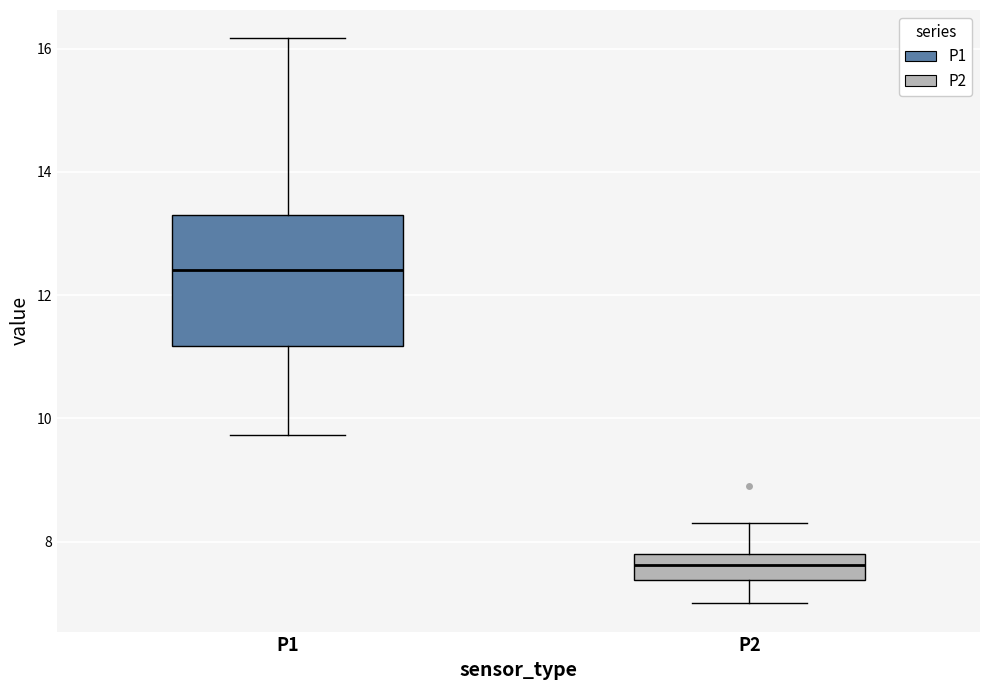

Reading left to right, transcribe this box plot: for each box, give where its median line is, the range the box spans, and where its two whiskers end, as read against the y-axis. The values are not printed on the chart, so give them approximately, as read against the axis.

P1: median 12.4, box 11.2 to 13.2, whiskers 9.8 to 16.2
P2: median 7.6, box 7.4 to 7.8, whiskers 7.0 to 8.4